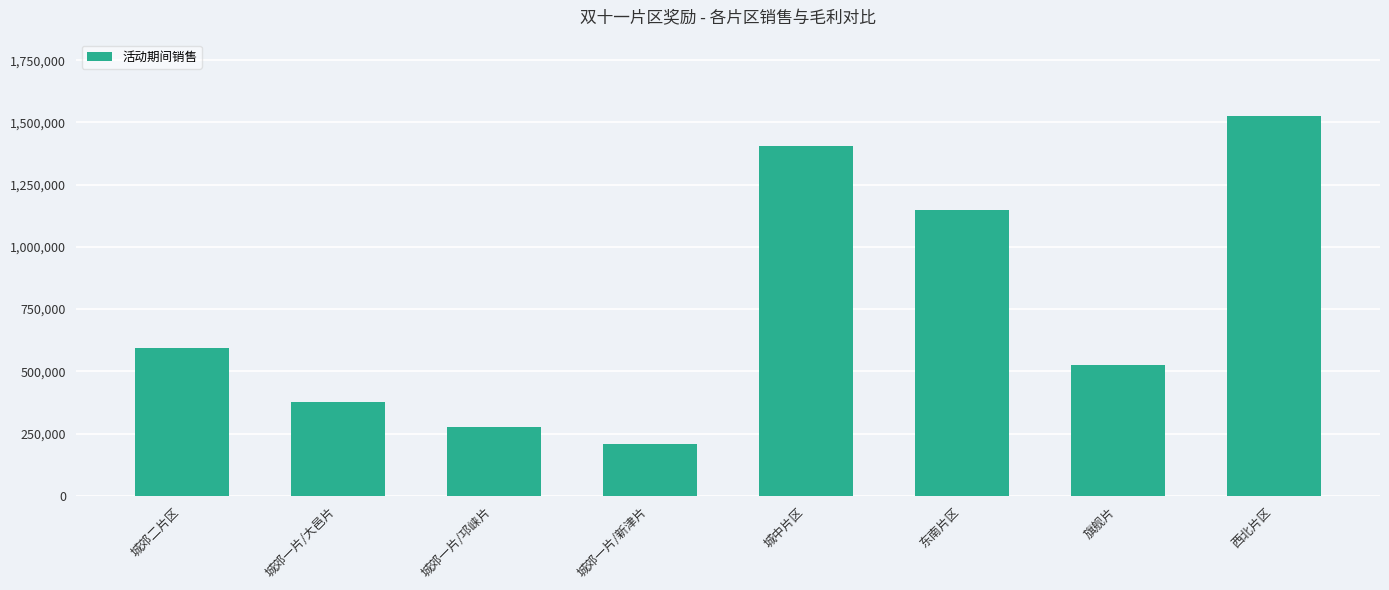

Between 城郊一片/新津片 and 西北片区, which is larger?

西北片区